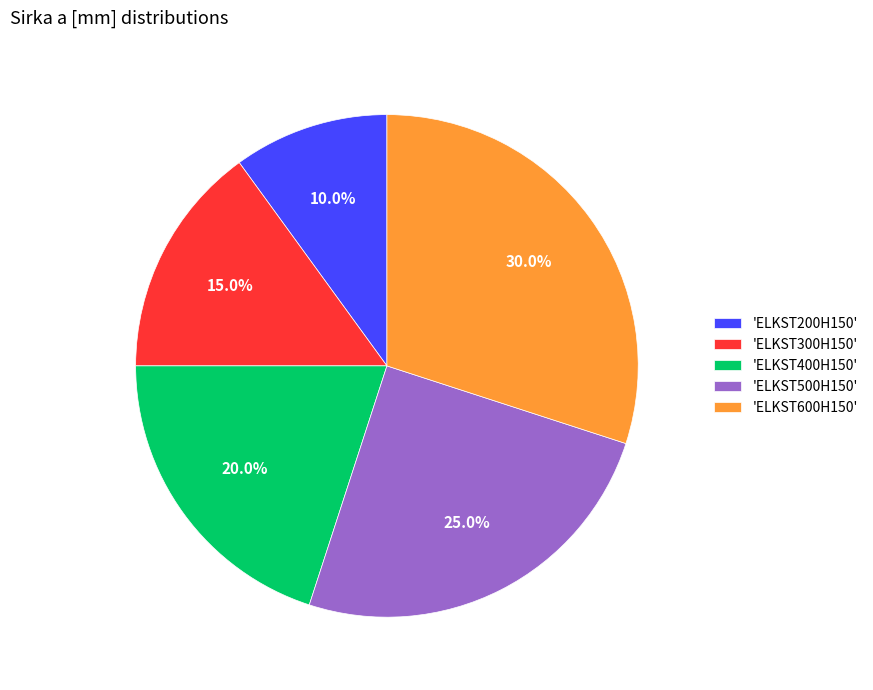

What is the largest slice in the pie chart?

'ELKST600H150'